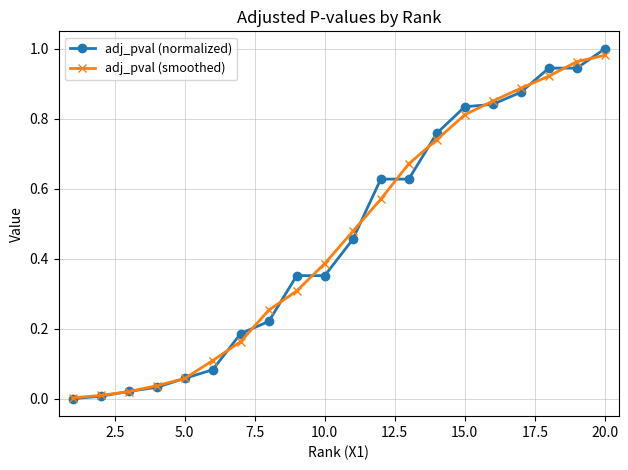

Rank the series by their maximum value, from highest to lowest.

adj_pval (normalized), adj_pval (smoothed)